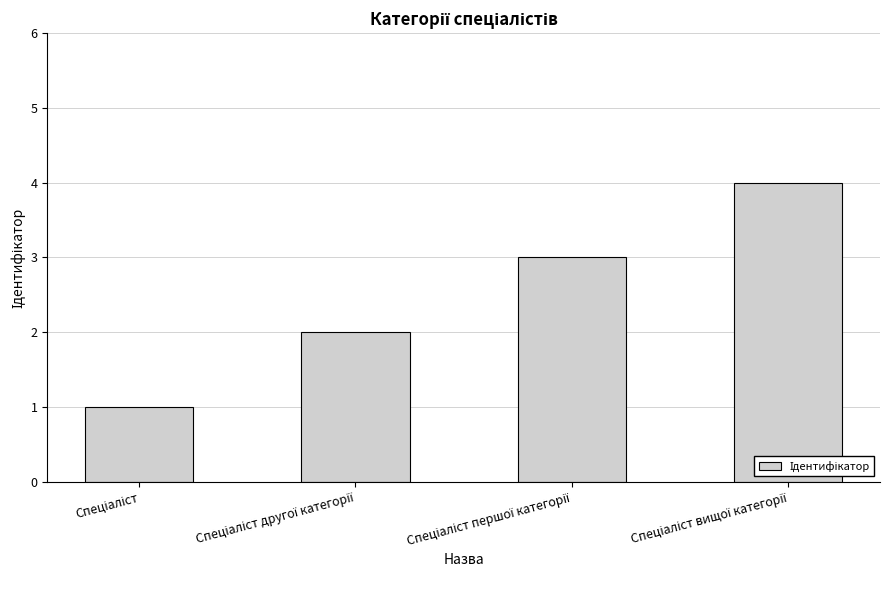

What is the difference between the maximum and minimum values?

3